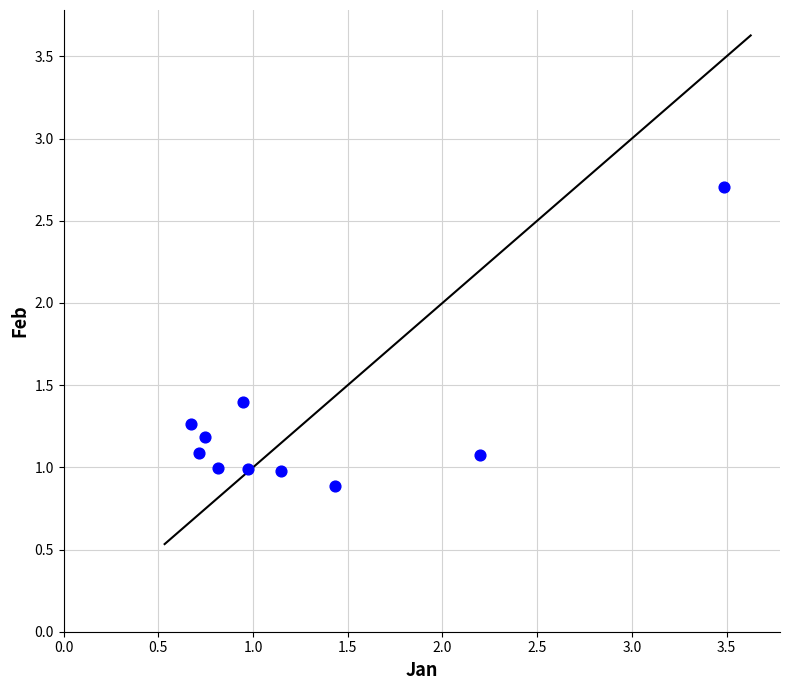

What is the range of X values (max minus min)?

2.8